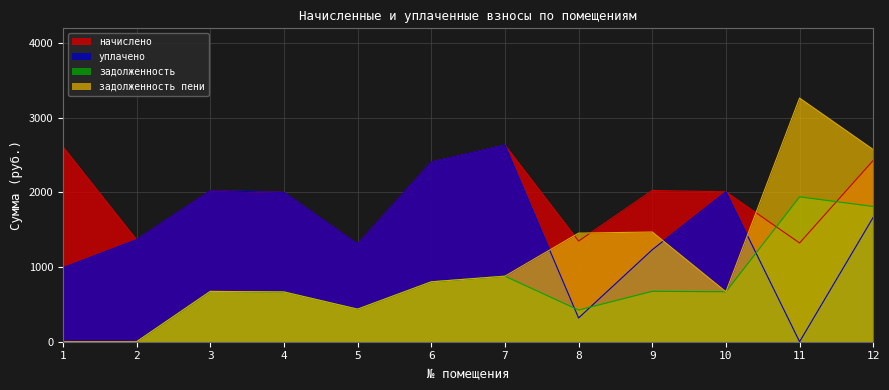

Is it true that начислено equals 1323.4 at 11?

True